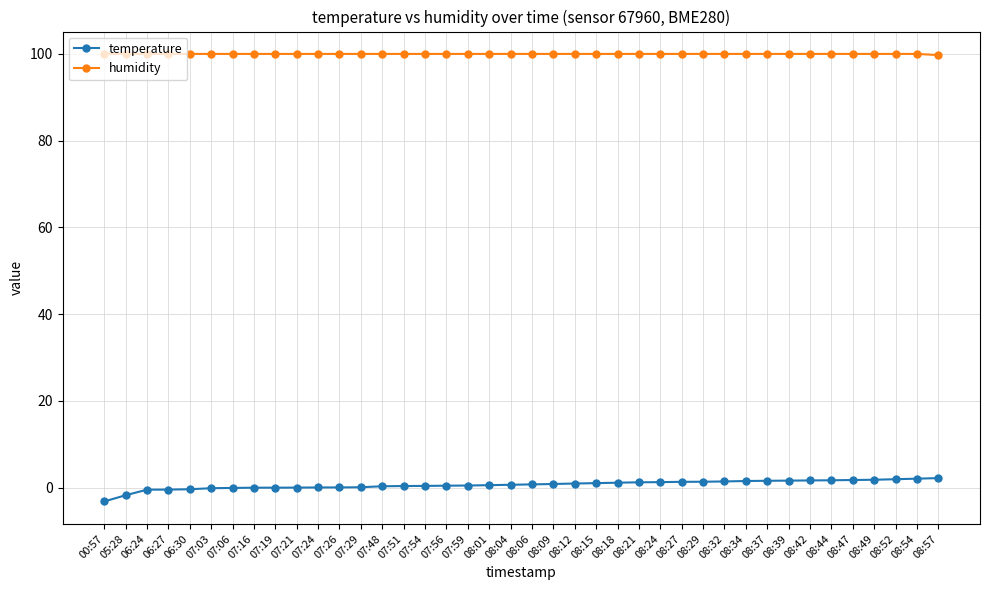

Which series has the largest total across all categories?

humidity